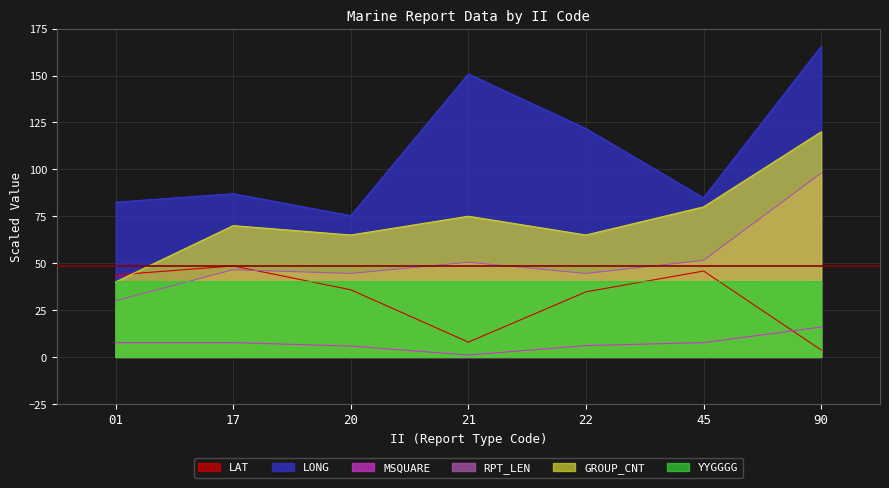

What is the sum of the GROUP_CNT values at 17 and 01?

110.0